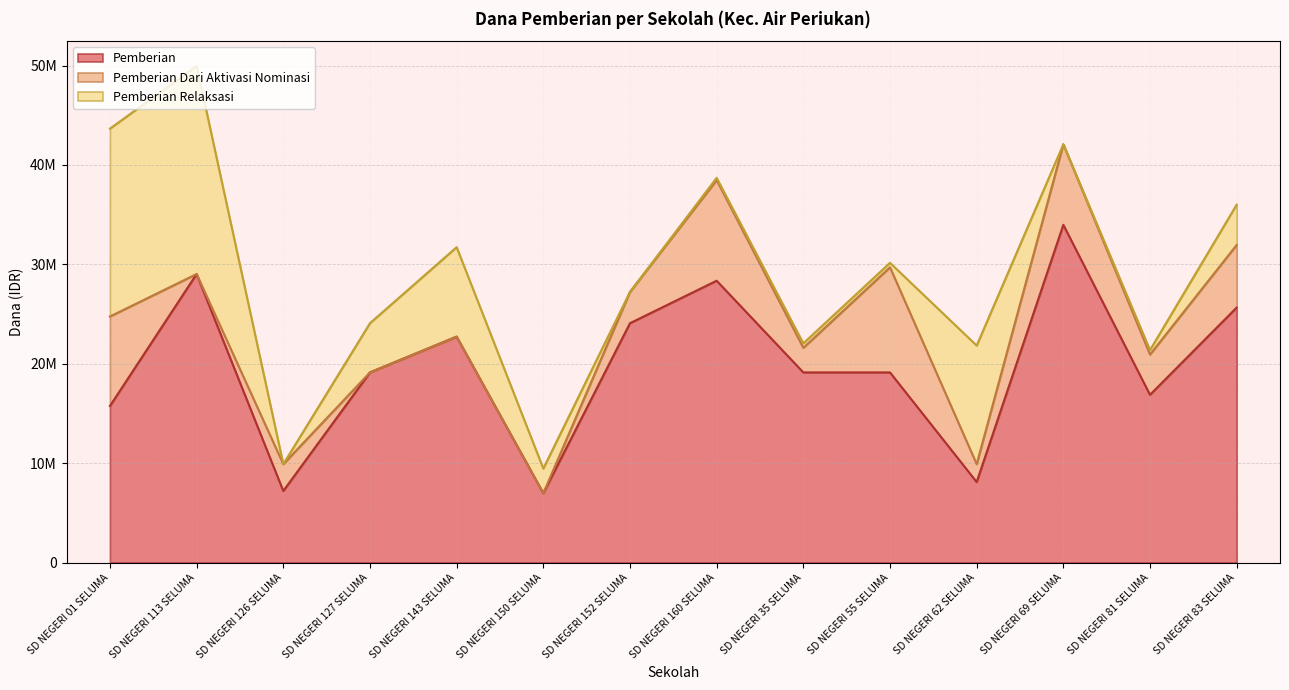

At which label is Pemberian closest to 20475000?

SD NEGERI 127 SELUMA